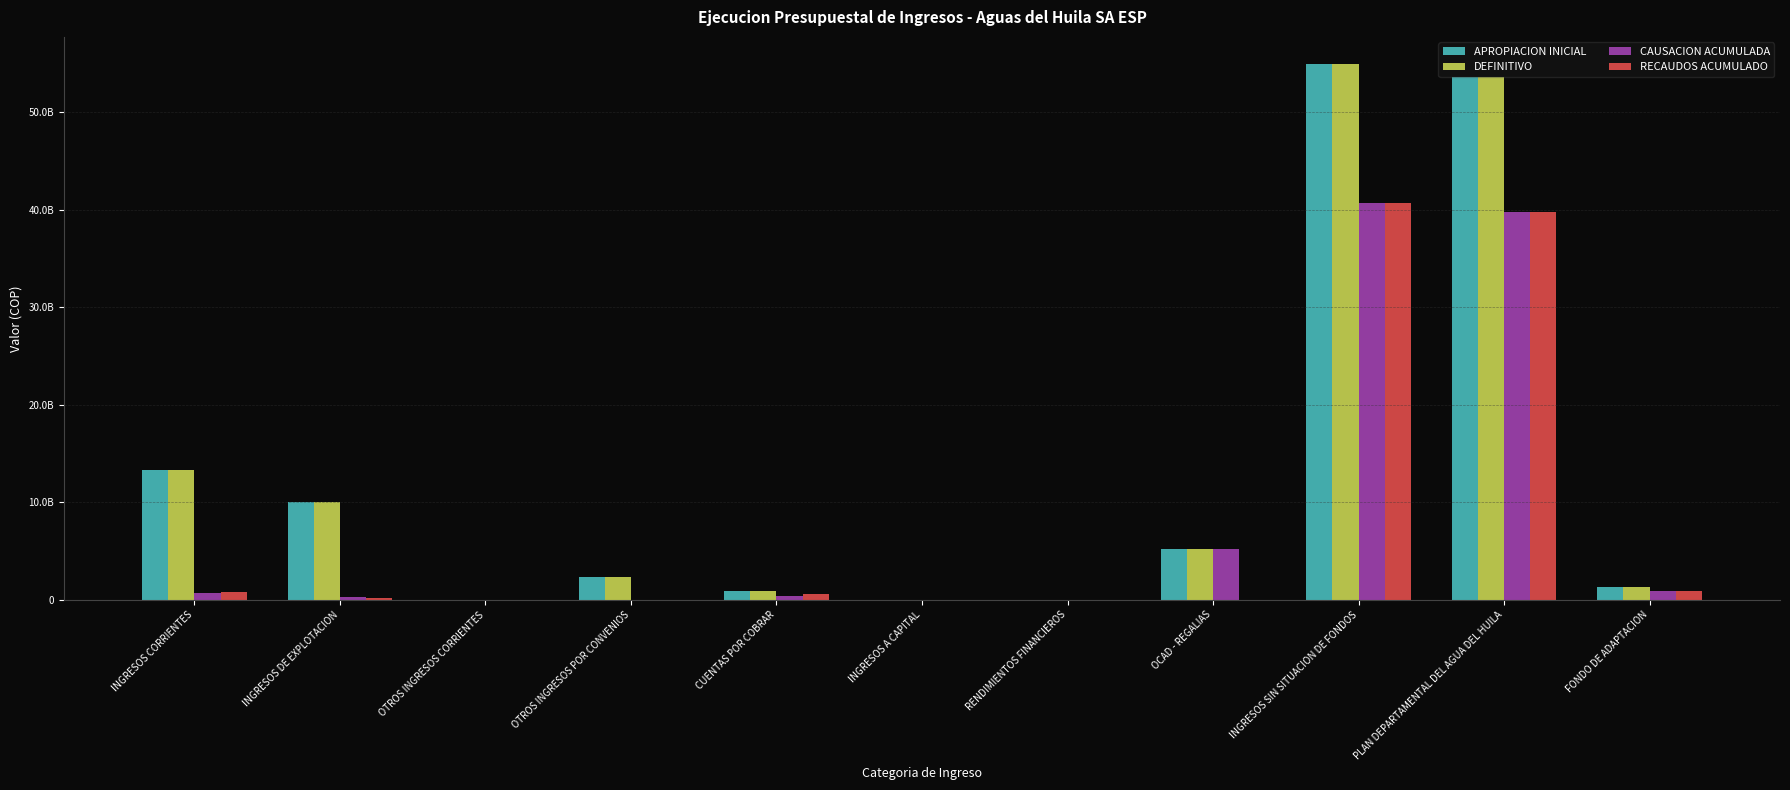

Does the chart contain stacked bars?

No